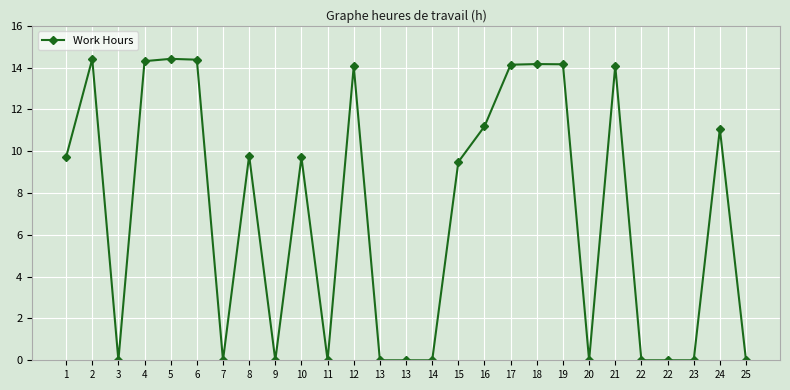

Count the number of data series in this chart.

1